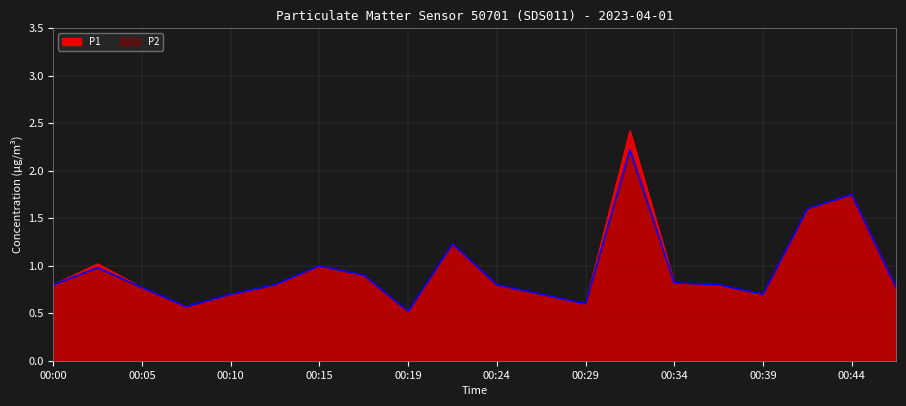

Reading left to right, transcribe all the data shown in this chart.

P1: 0.8	1.0	0.8	0.6	0.7	0.8	1.0	0.9	0.5	1.2	0.8	0.7	0.6	2.4	0.8	0.8	0.7	1.6	1.8	0.8
P2: 0.8	1.0	0.8	0.6	0.7	0.8	1.0	0.9	0.5	1.2	0.8	0.7	0.6	2.2	0.8	0.8	0.7	1.6	1.8	0.8